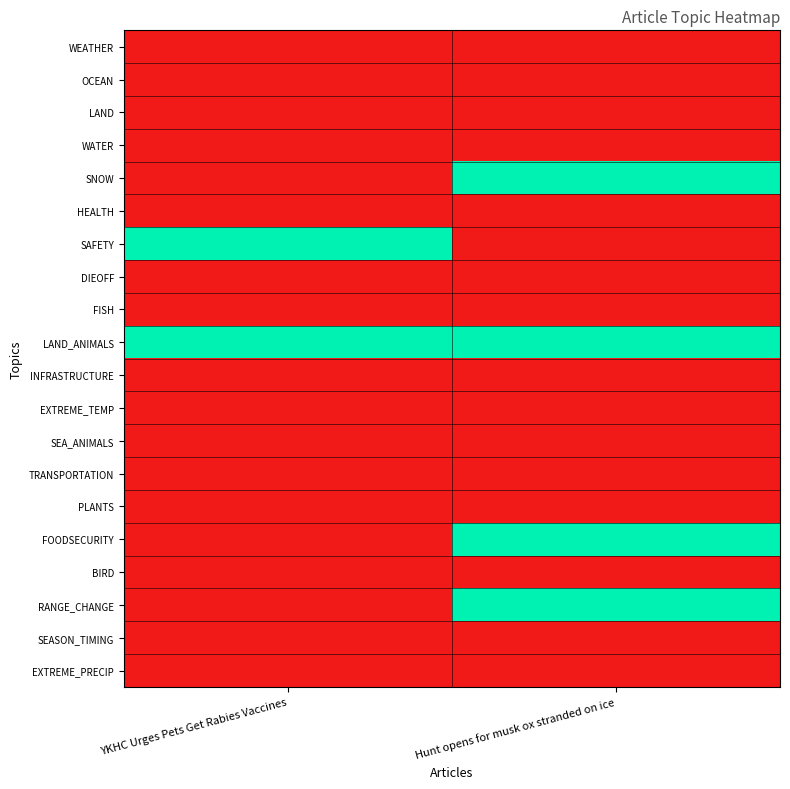

Reading left to right, what are all the values shown in this chart?

WEATHER: YKHC Urges Pets Get Rabies Vaccines=0	Hunt opens for musk ox stranded on ice=0
OCEAN: YKHC Urges Pets Get Rabies Vaccines=0	Hunt opens for musk ox stranded on ice=0
LAND: YKHC Urges Pets Get Rabies Vaccines=0	Hunt opens for musk ox stranded on ice=0
WATER: YKHC Urges Pets Get Rabies Vaccines=0	Hunt opens for musk ox stranded on ice=0
SNOW: YKHC Urges Pets Get Rabies Vaccines=0	Hunt opens for musk ox stranded on ice=1
HEALTH: YKHC Urges Pets Get Rabies Vaccines=0	Hunt opens for musk ox stranded on ice=0
SAFETY: YKHC Urges Pets Get Rabies Vaccines=1	Hunt opens for musk ox stranded on ice=0
DIEOFF: YKHC Urges Pets Get Rabies Vaccines=0	Hunt opens for musk ox stranded on ice=0
FISH: YKHC Urges Pets Get Rabies Vaccines=0	Hunt opens for musk ox stranded on ice=0
LAND_ANIMALS: YKHC Urges Pets Get Rabies Vaccines=1	Hunt opens for musk ox stranded on ice=1
INFRASTRUCTURE: YKHC Urges Pets Get Rabies Vaccines=0	Hunt opens for musk ox stranded on ice=0
EXTREME_TEMP: YKHC Urges Pets Get Rabies Vaccines=0	Hunt opens for musk ox stranded on ice=0
SEA_ANIMALS: YKHC Urges Pets Get Rabies Vaccines=0	Hunt opens for musk ox stranded on ice=0
TRANSPORTATION: YKHC Urges Pets Get Rabies Vaccines=0	Hunt opens for musk ox stranded on ice=0
PLANTS: YKHC Urges Pets Get Rabies Vaccines=0	Hunt opens for musk ox stranded on ice=0
FOODSECURITY: YKHC Urges Pets Get Rabies Vaccines=0	Hunt opens for musk ox stranded on ice=1
BIRD: YKHC Urges Pets Get Rabies Vaccines=0	Hunt opens for musk ox stranded on ice=0
RANGE_CHANGE: YKHC Urges Pets Get Rabies Vaccines=0	Hunt opens for musk ox stranded on ice=1
SEASON_TIMING: YKHC Urges Pets Get Rabies Vaccines=0	Hunt opens for musk ox stranded on ice=0
EXTREME_PRECIP: YKHC Urges Pets Get Rabies Vaccines=0	Hunt opens for musk ox stranded on ice=0